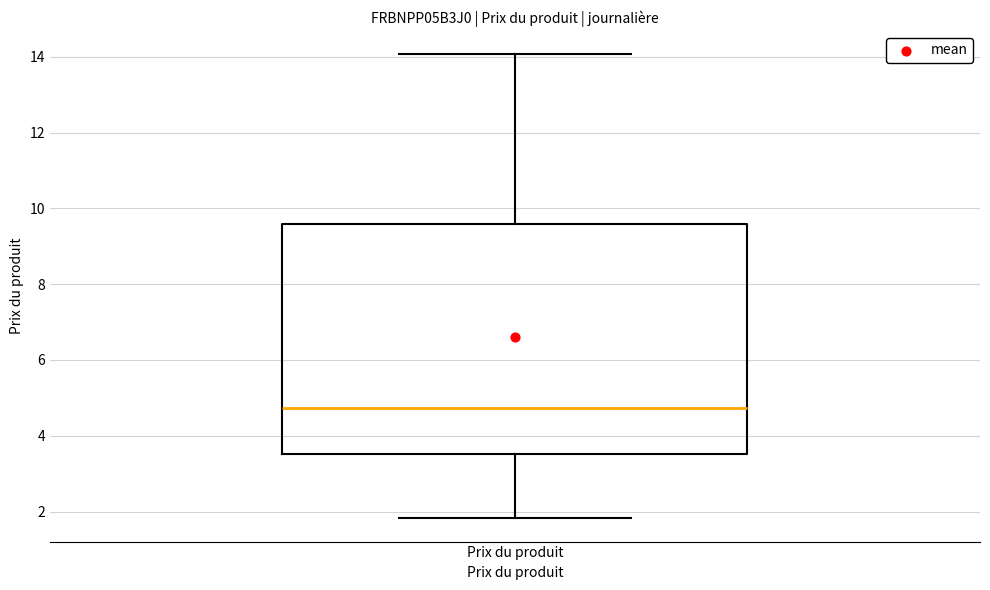

Where does the upper whisker of the box for Prix du produit end on the y-axis? The values are not printed on the chart, so give them approximately, as read against the axis.

14.0